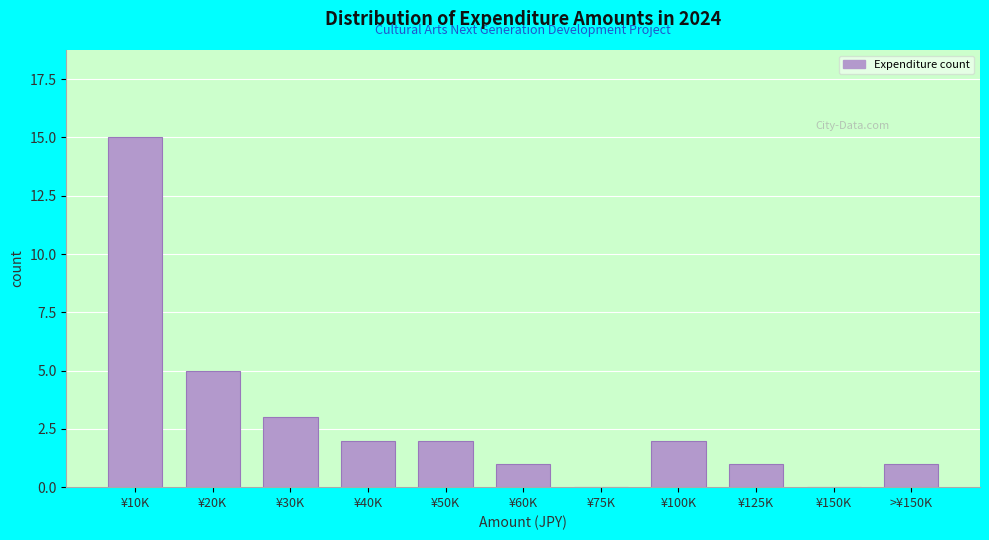

Reading right to left, extract all data points from this chart.

>¥150K=1	¥150K=0	¥125K=1	¥100K=2	¥75K=0	¥60K=1	¥50K=2	¥40K=2	¥30K=3	¥20K=5	¥10K=15